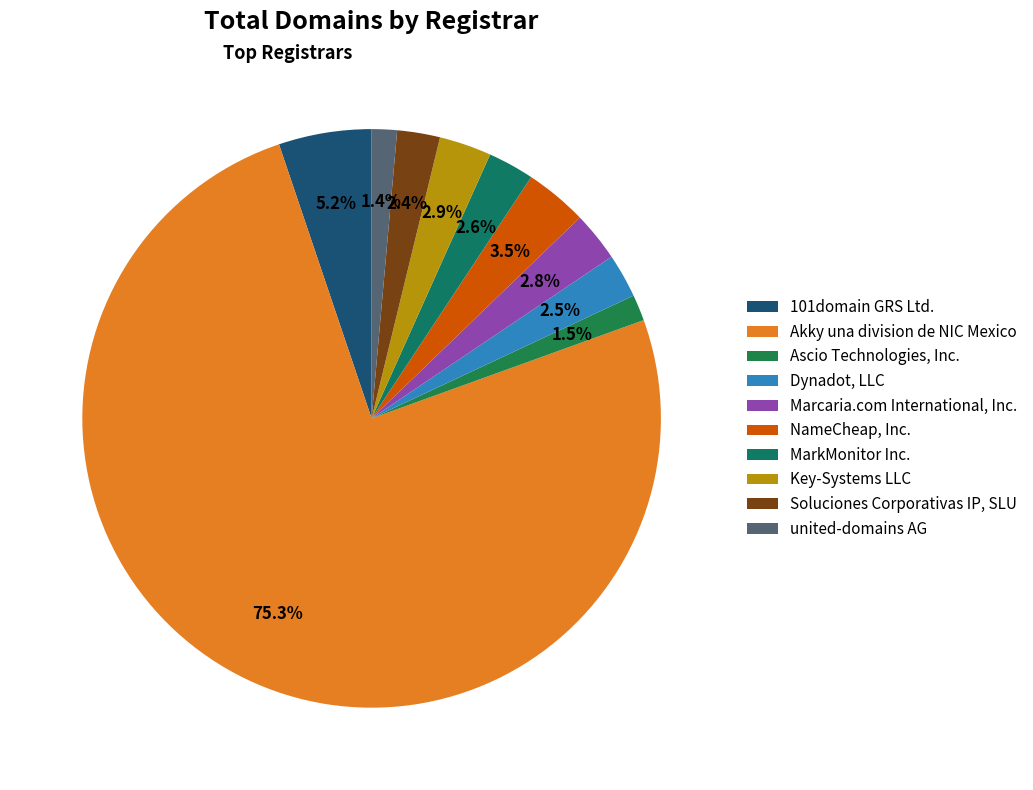

Count the number of slices in the pie.

10